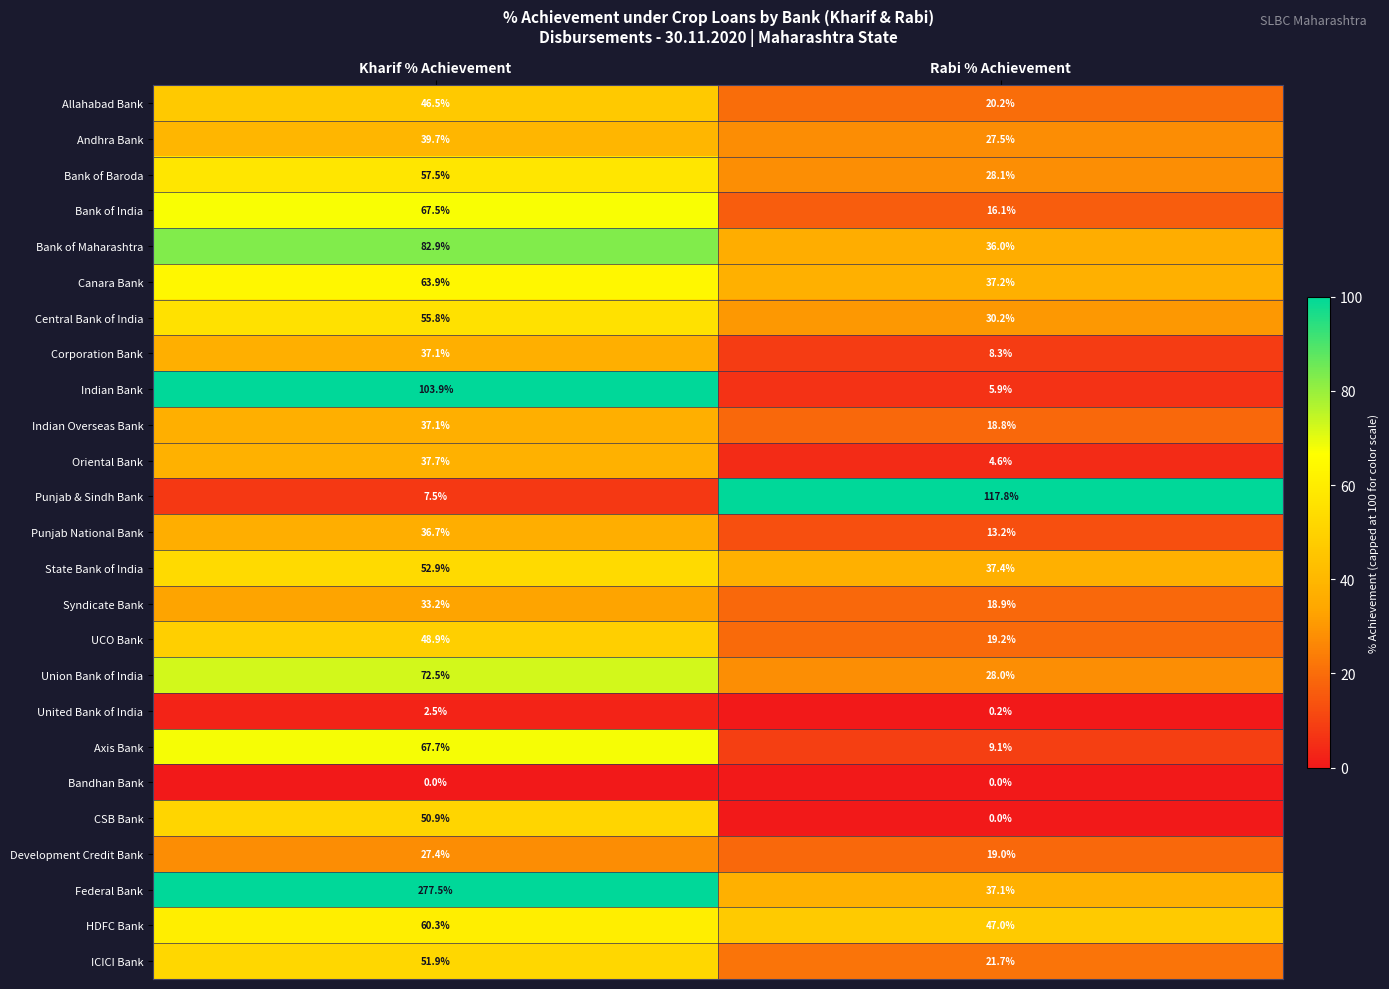

Which series changed the most between Kharif % Achievement and Rabi % Achievement?

Federal Bank